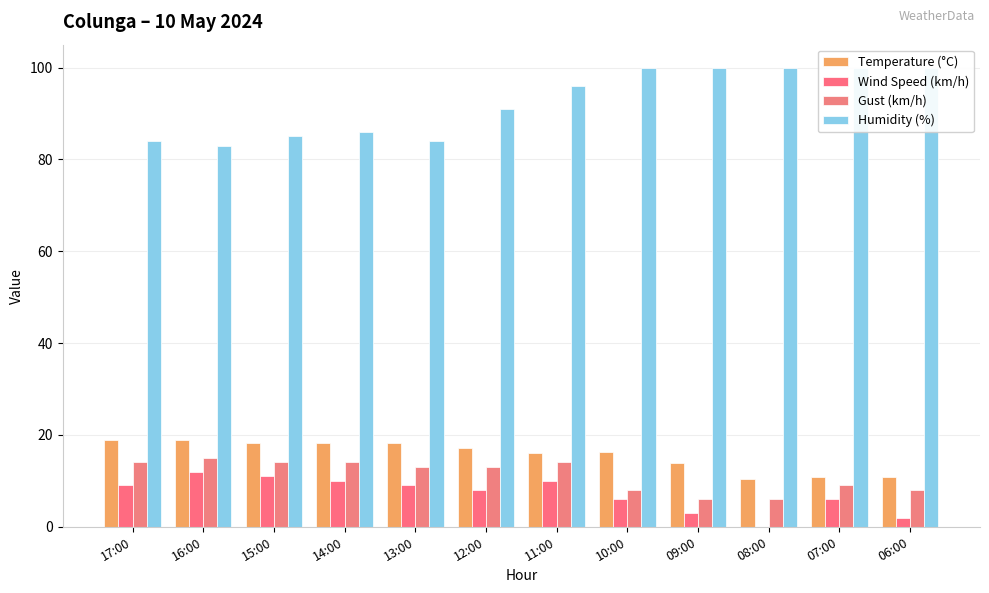

The Gust (km/h) series shows 15.0 at 16:00. True or false?

True